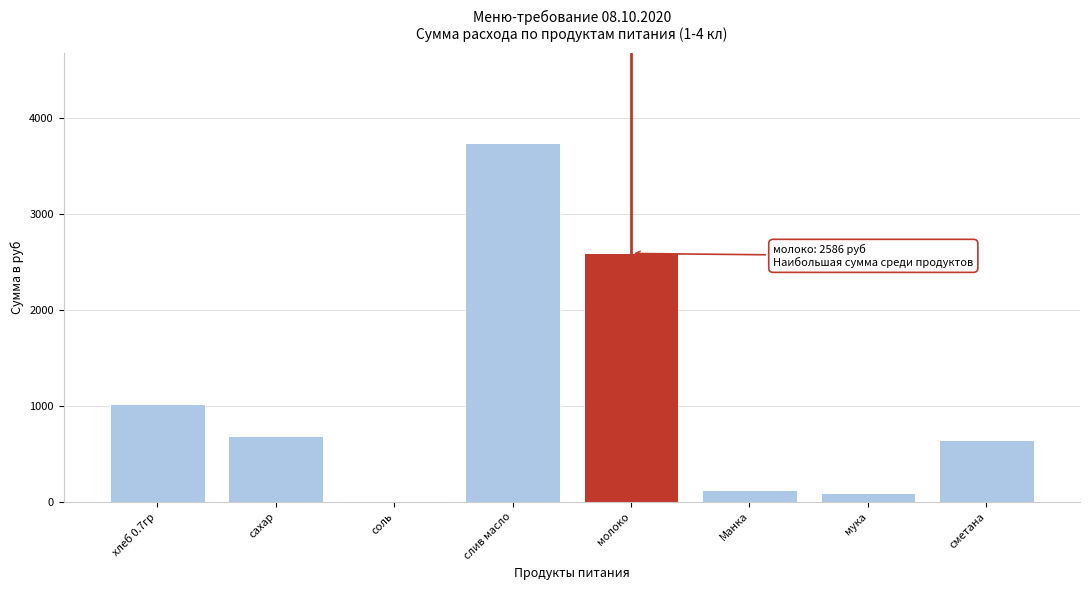

What is the sum of all values?

8875.8